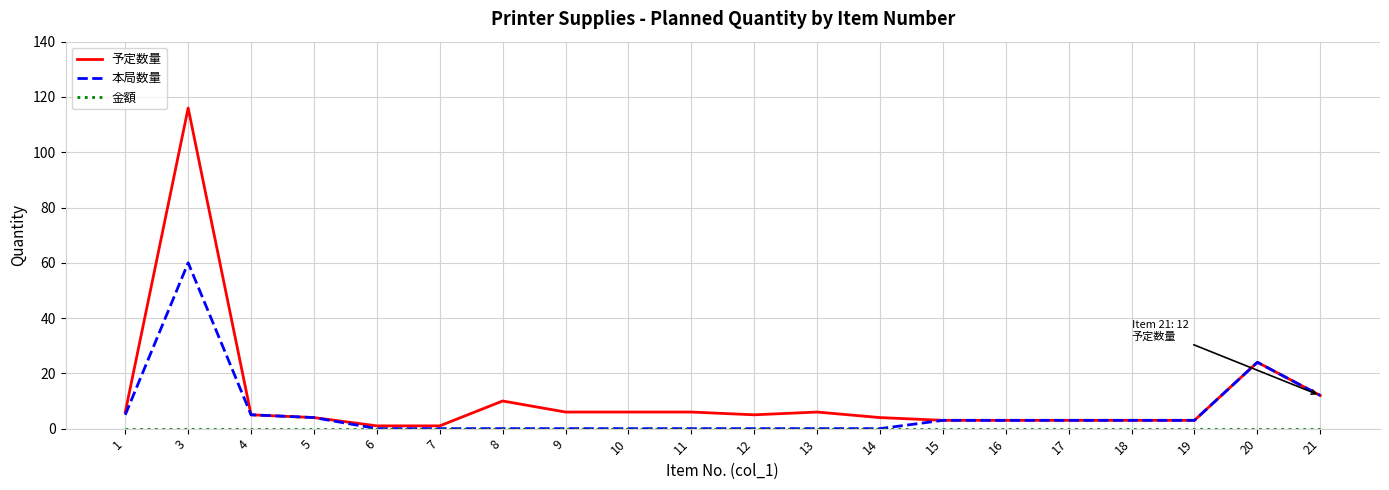

What is the maximum value for 本局数量?

60